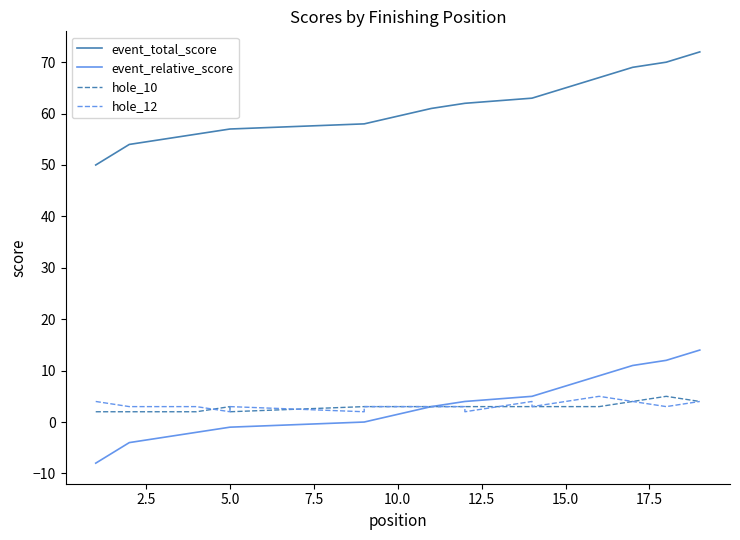

At 7.5, list the series in order from smallest to largest.

event_relative_score, hole_10, hole_12, event_total_score